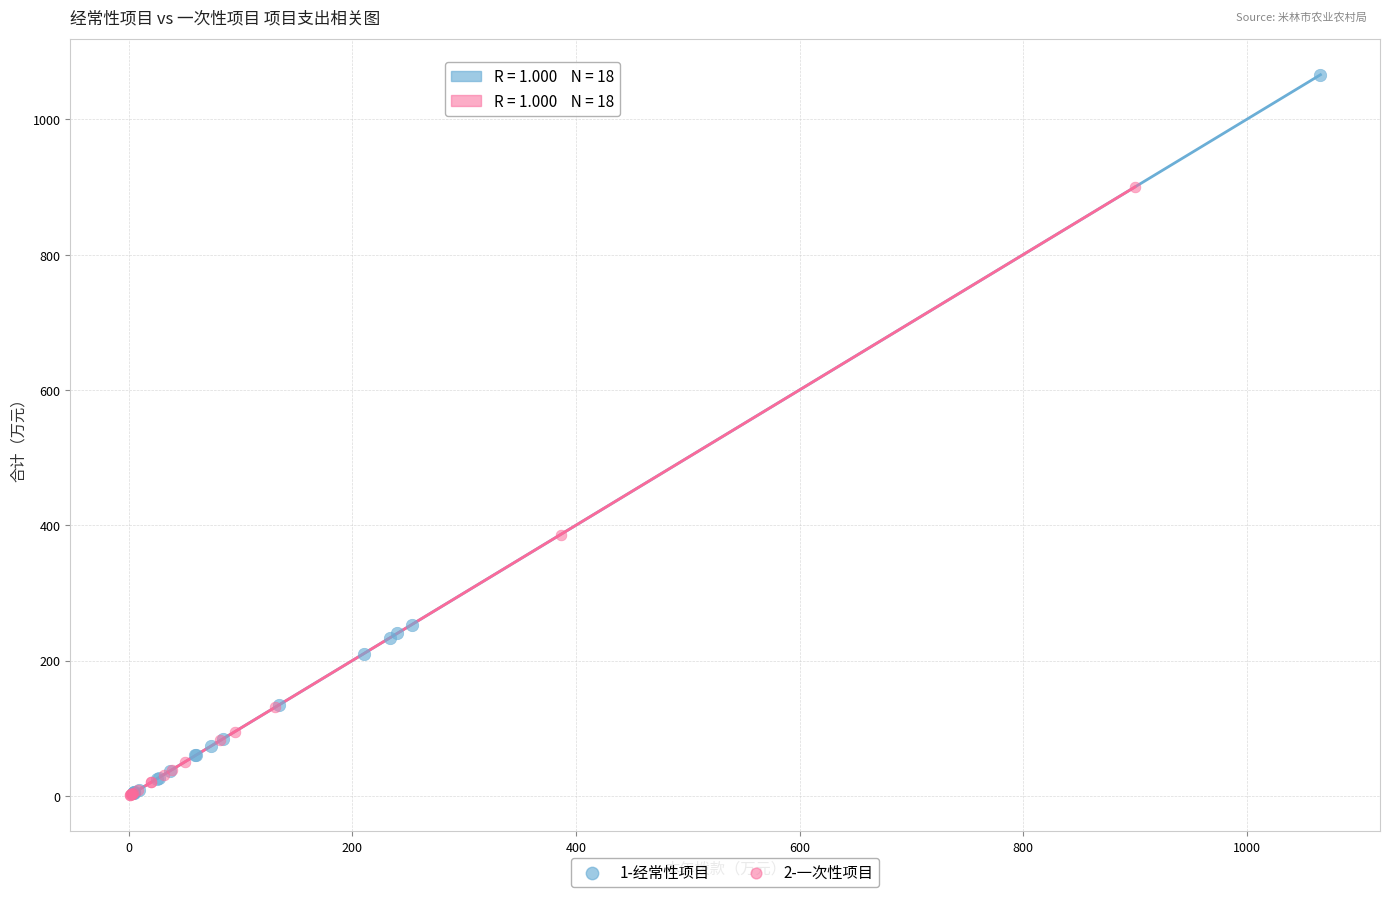

Which series has the largest Y range (max minus min)?

1-经常性项目